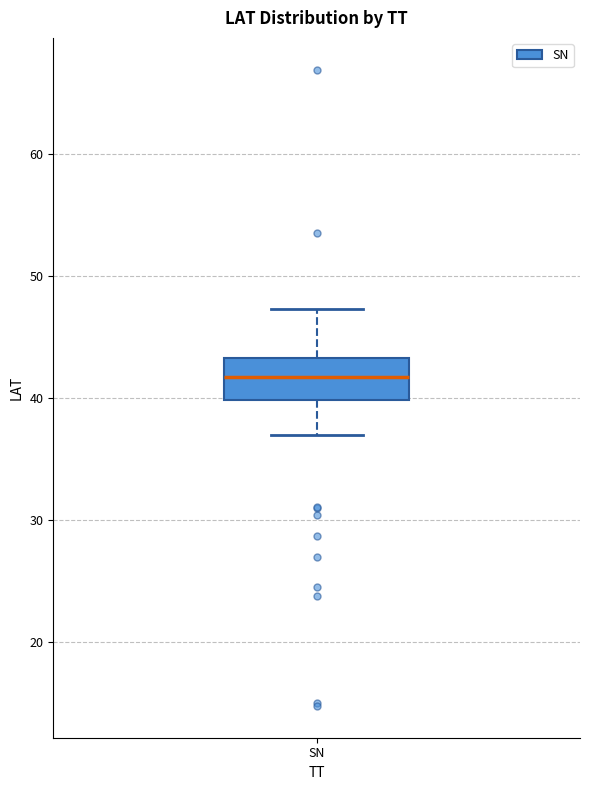

Transcribe this box plot: give where the median line is, the range the box spans, and where the two whiskers end, as read against the y-axis. The values are not printed on the chart, so give them approximately, as read against the axis.

median 42, box 40 to 43, whiskers 37 to 47